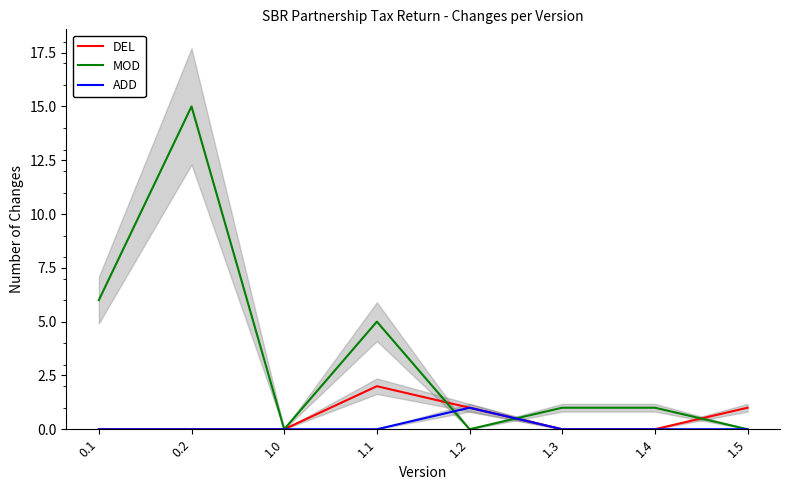

Does the chart display data point markers on the line(s)?

No